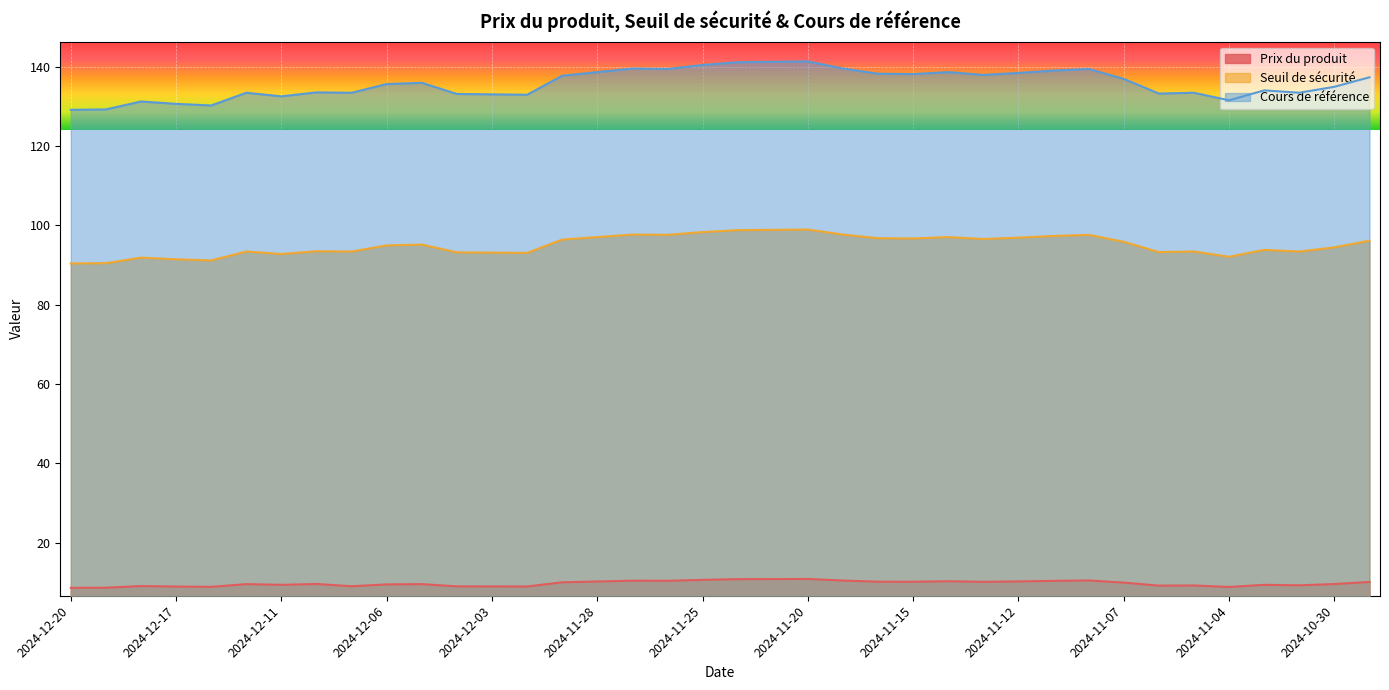

Between 2024-12-12 and 2024-11-12, which series saw the biggest shift?

Cours de référence